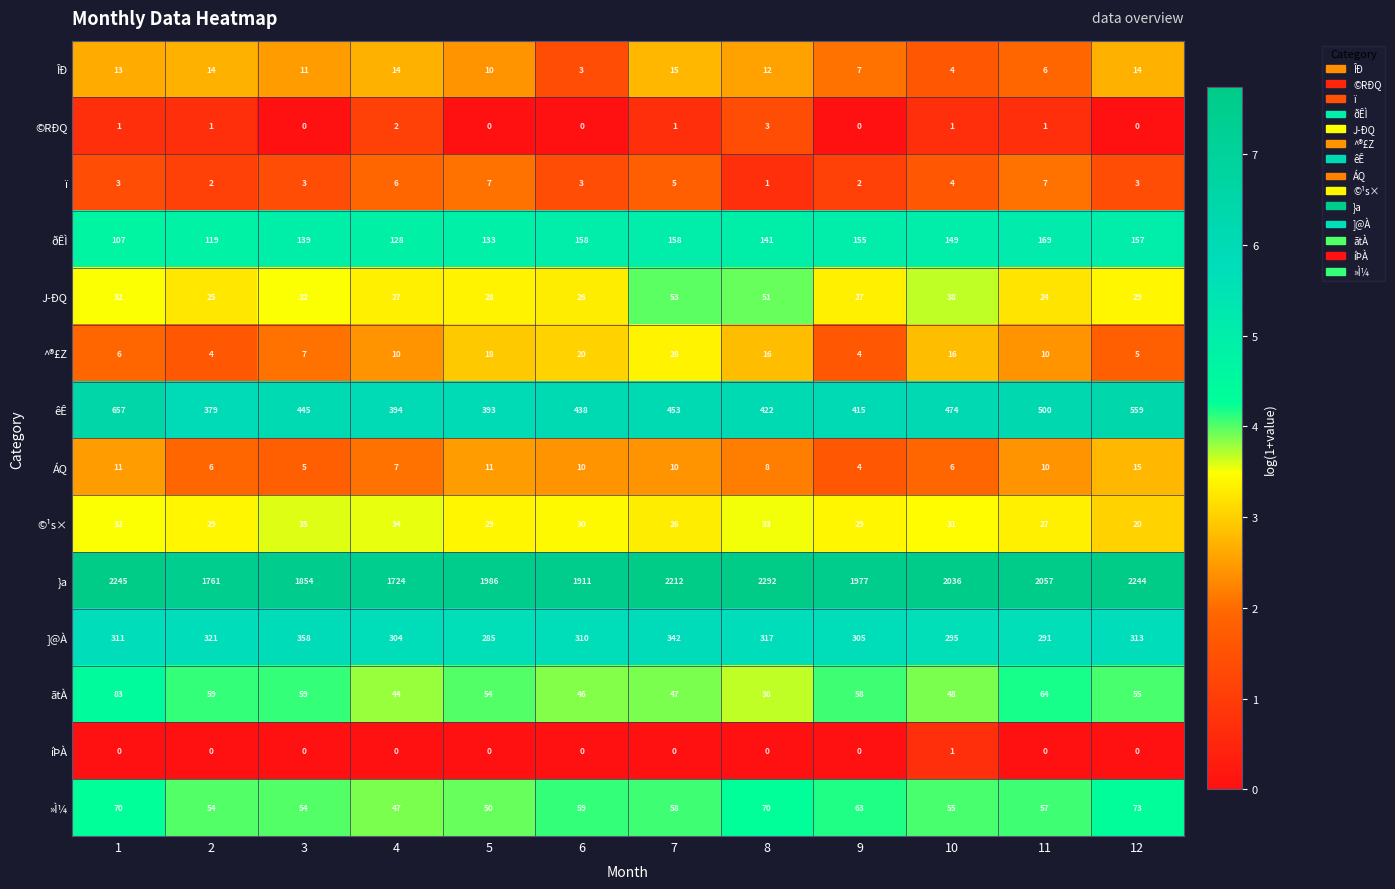

Which series has the widest spread of values?

}a